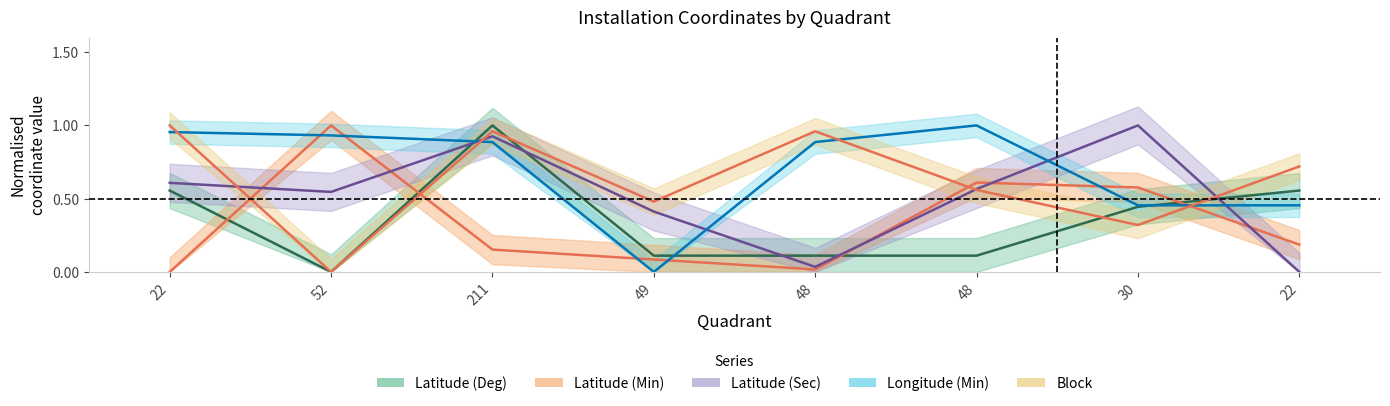

Rank the series by their maximum value, from highest to lowest.

Latitude (Min), Latitude (Sec), Longitude (Min), Block, Latitude (Deg)